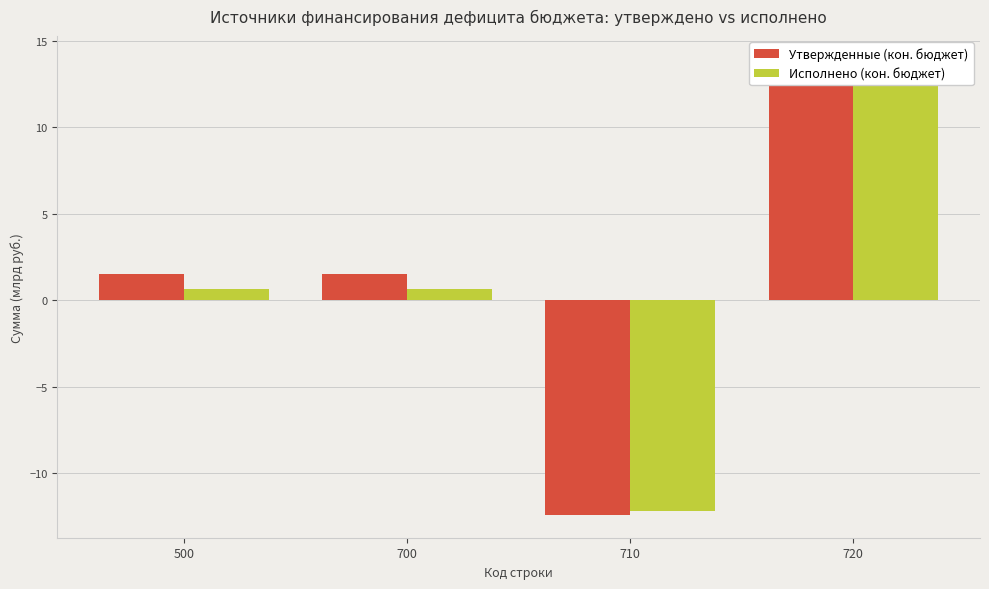

What is the difference between the Исполнено (кон. бюджет) values at 700 and 710?

12.8